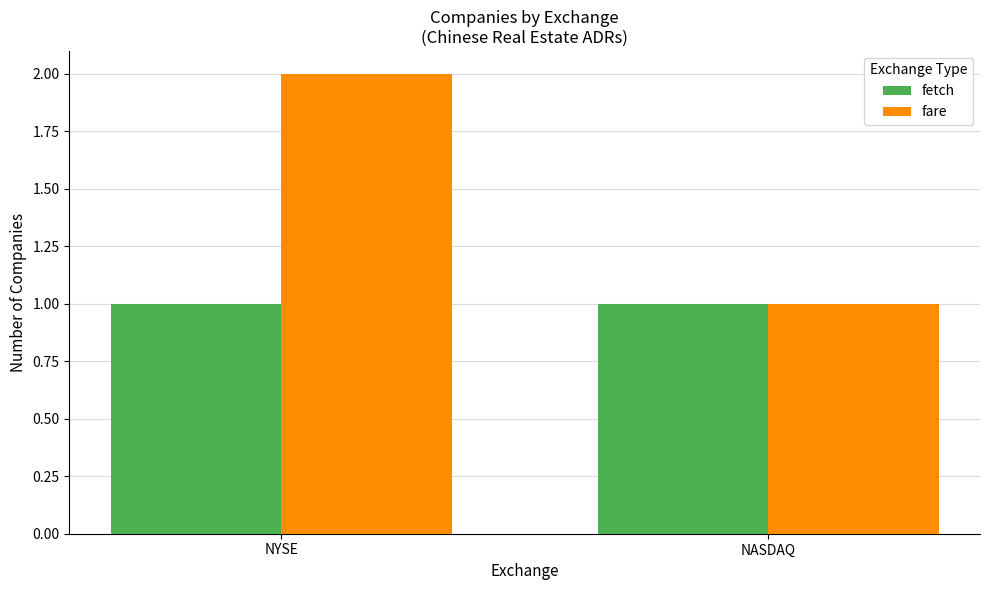

What is the label of the 1st bar from the right?

NASDAQ